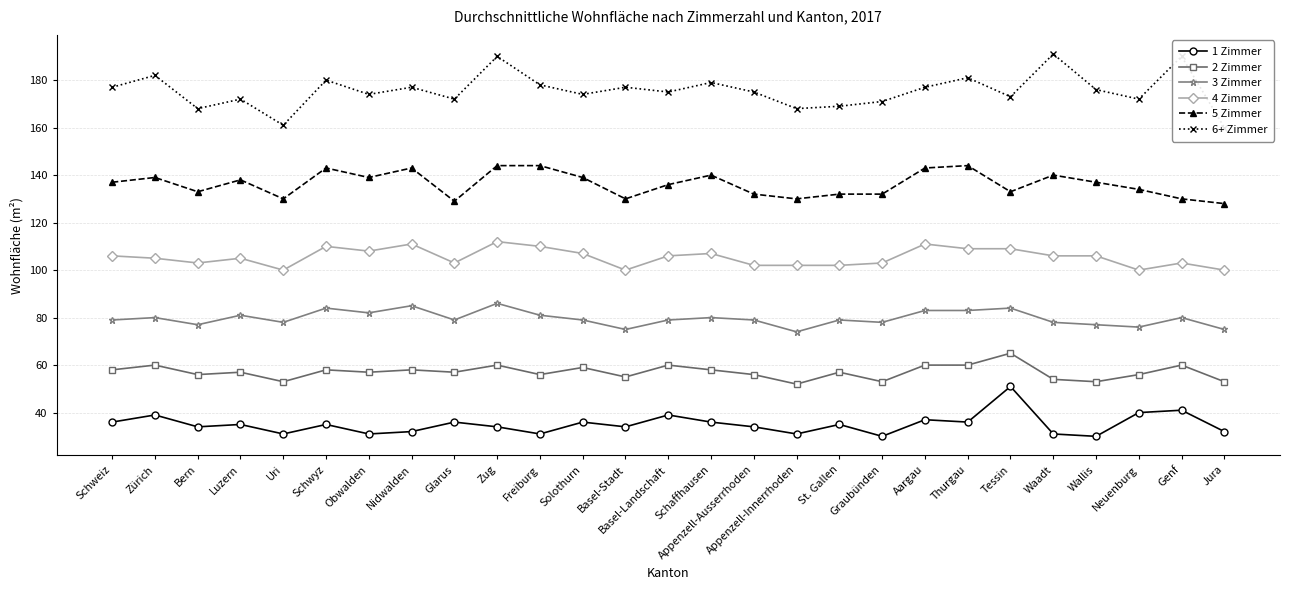

Which series has the largest total across all categories?

6+ Zimmer